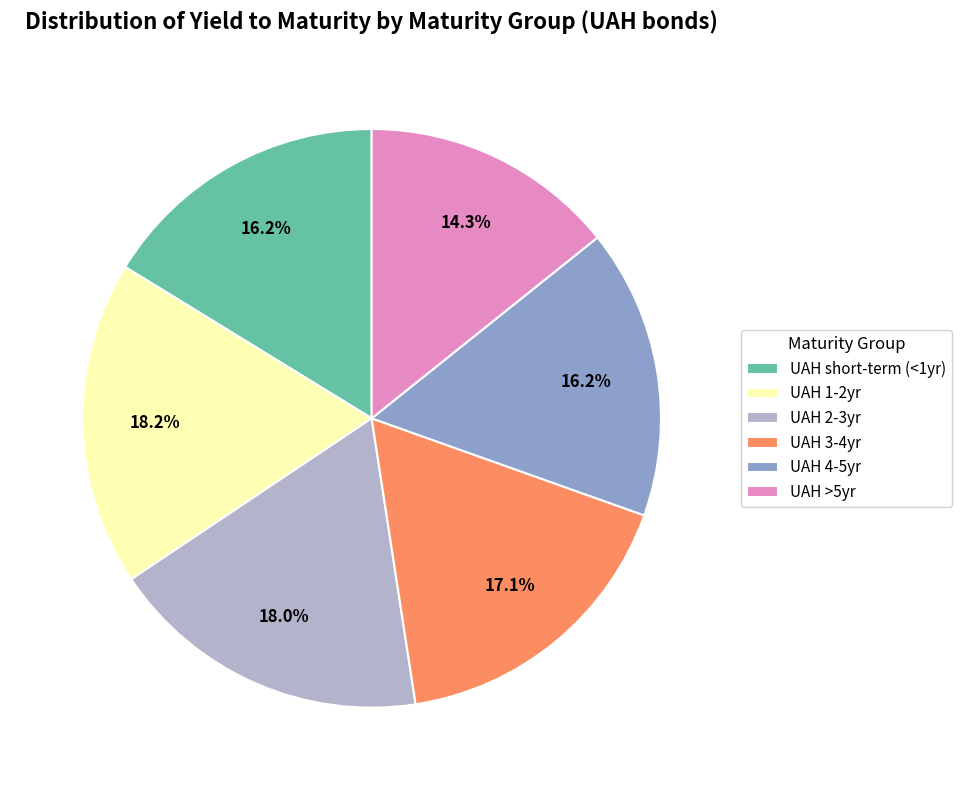

Do UAH short-term (<1yr) and UAH 4-5yr together represent more than half of the pie?

No